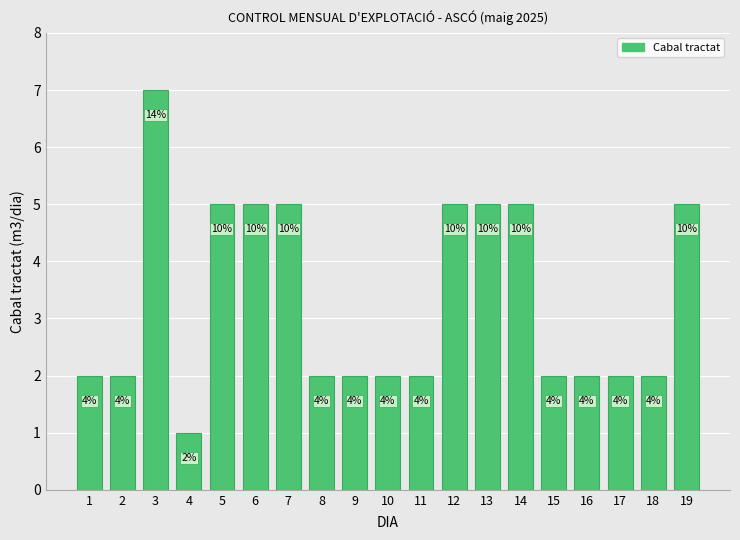

What is the value of the 12th bar from the left?

5